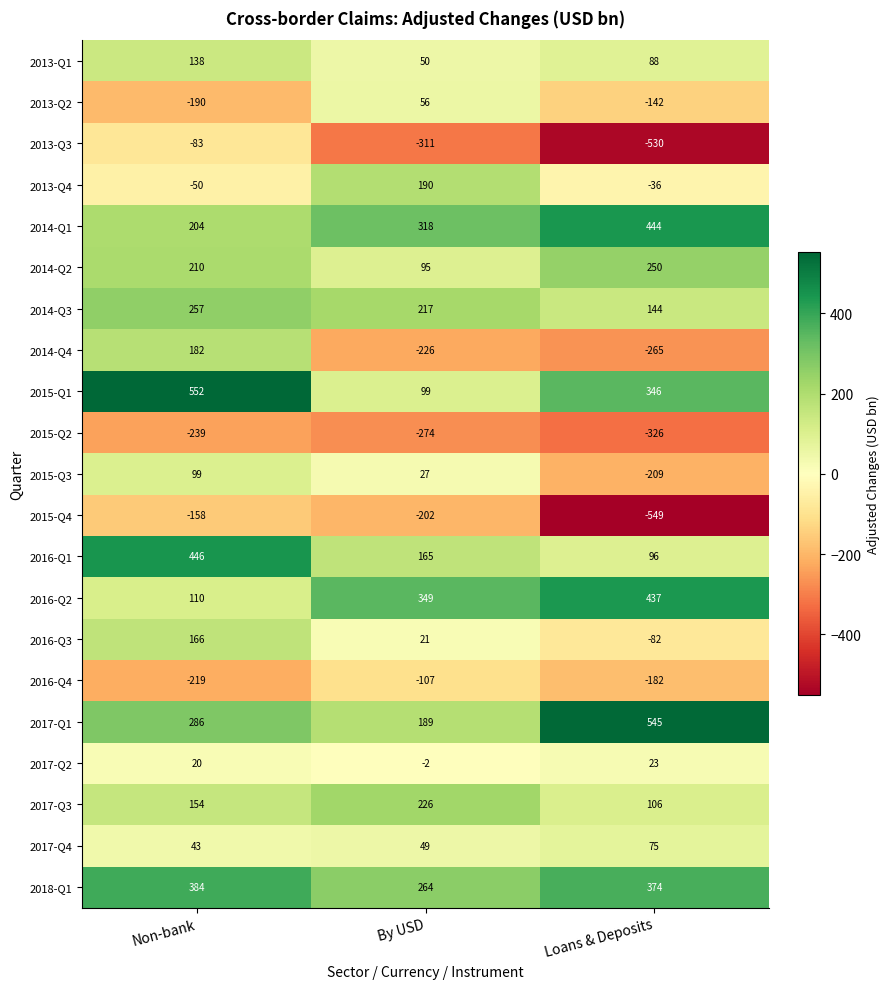

What is the average value of the 2015-Q2 series?

-280